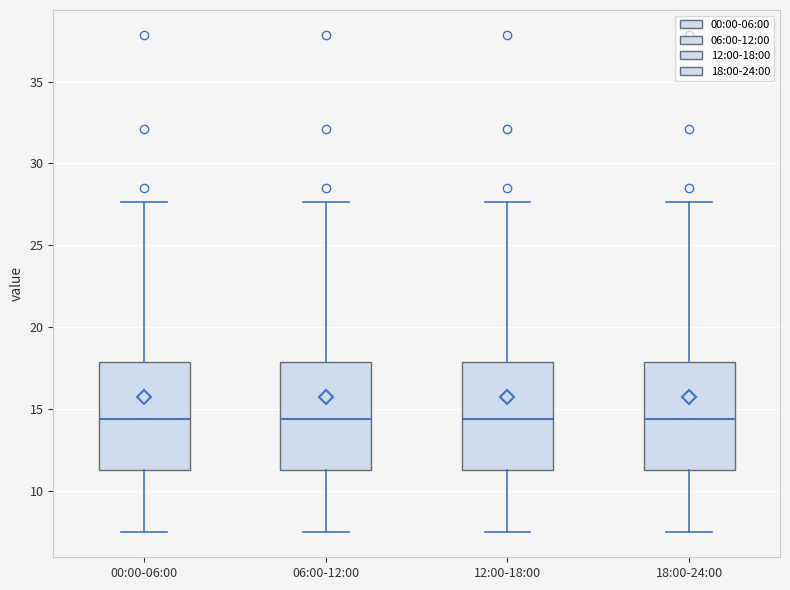

Reading left to right, transcribe this box plot: for each box, give where its median line is, the range the box spans, and where its two whiskers end, as read against the y-axis. The values are not printed on the chart, so give them approximately, as read against the axis.

00:00-06:00: median 14.5, box 11.5 to 18.0, whiskers 7.5 to 27.5
06:00-12:00: median 14.5, box 11.5 to 18.0, whiskers 7.5 to 27.5
12:00-18:00: median 14.5, box 11.5 to 18.0, whiskers 7.5 to 27.5
18:00-24:00: median 14.5, box 11.5 to 18.0, whiskers 7.5 to 27.5